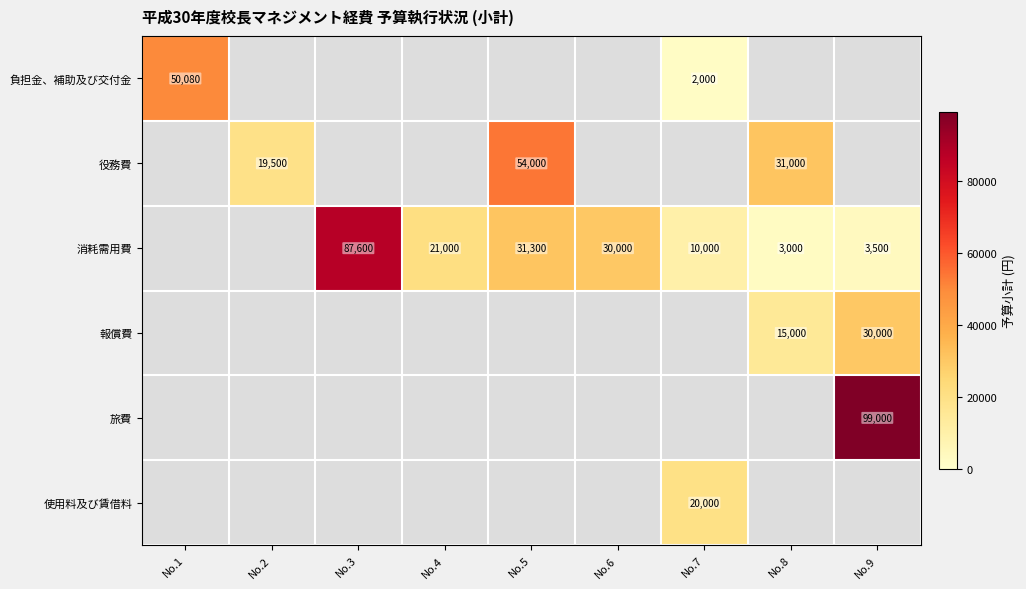

The 負担金、補助及び交付金 series shows 2000 at No.7. True or false?

True